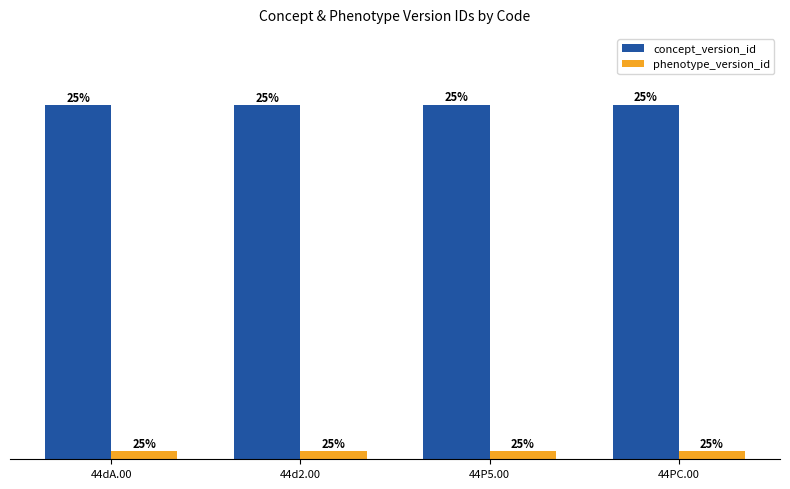

Is it true that phenotype_version_id equals 62 at 44P5.00?

True